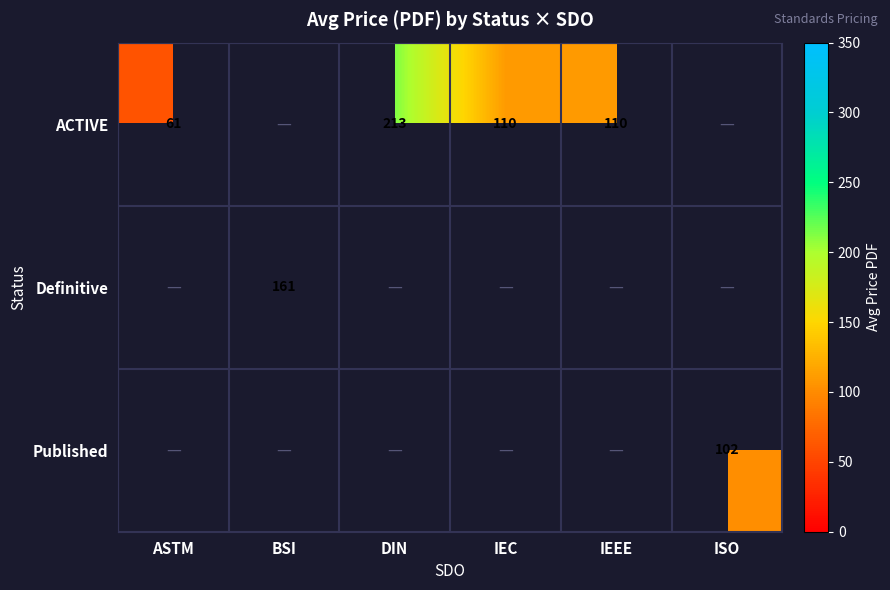

True or false: ACTIVE has a value of 177 at IEEE.

False